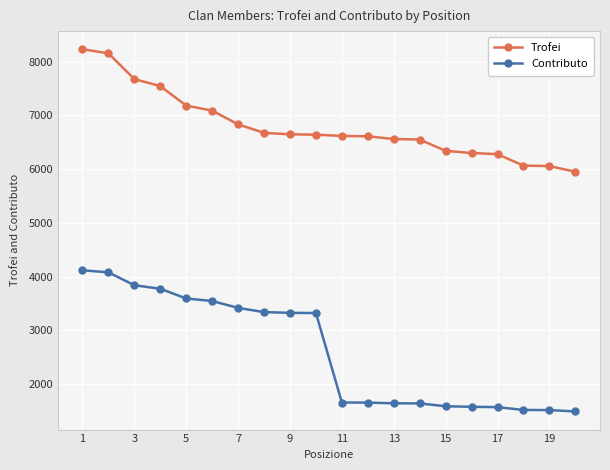

Which series has the widest spread of values?

Contributo